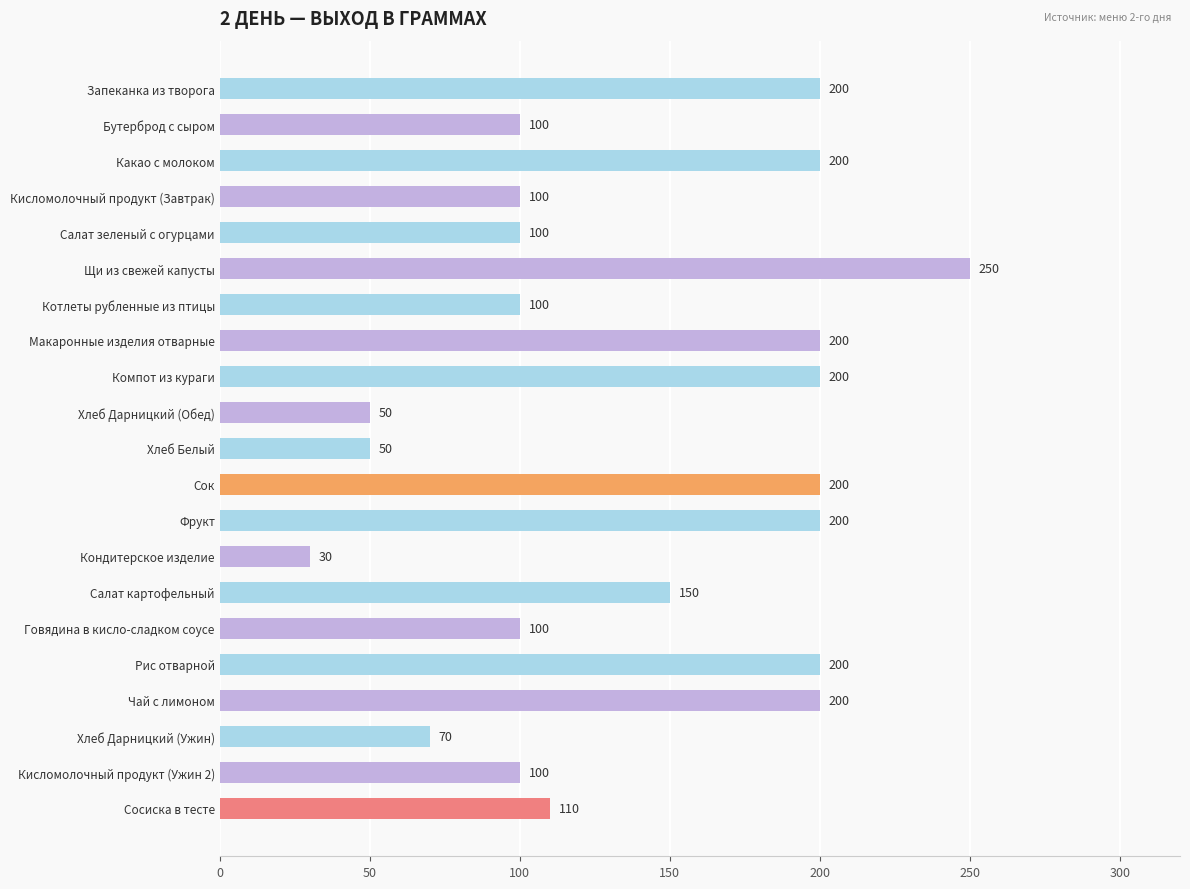

What is the average value?

139